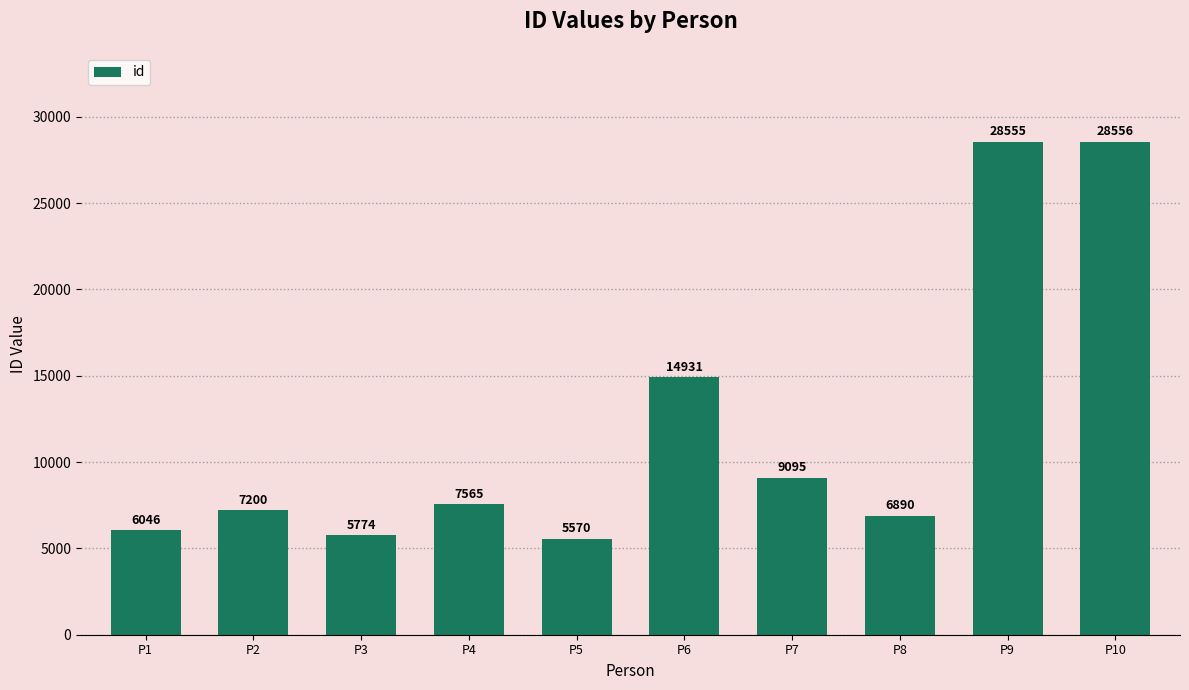

Approximately how many times larger is the value at P6 compared to P3?

2.6